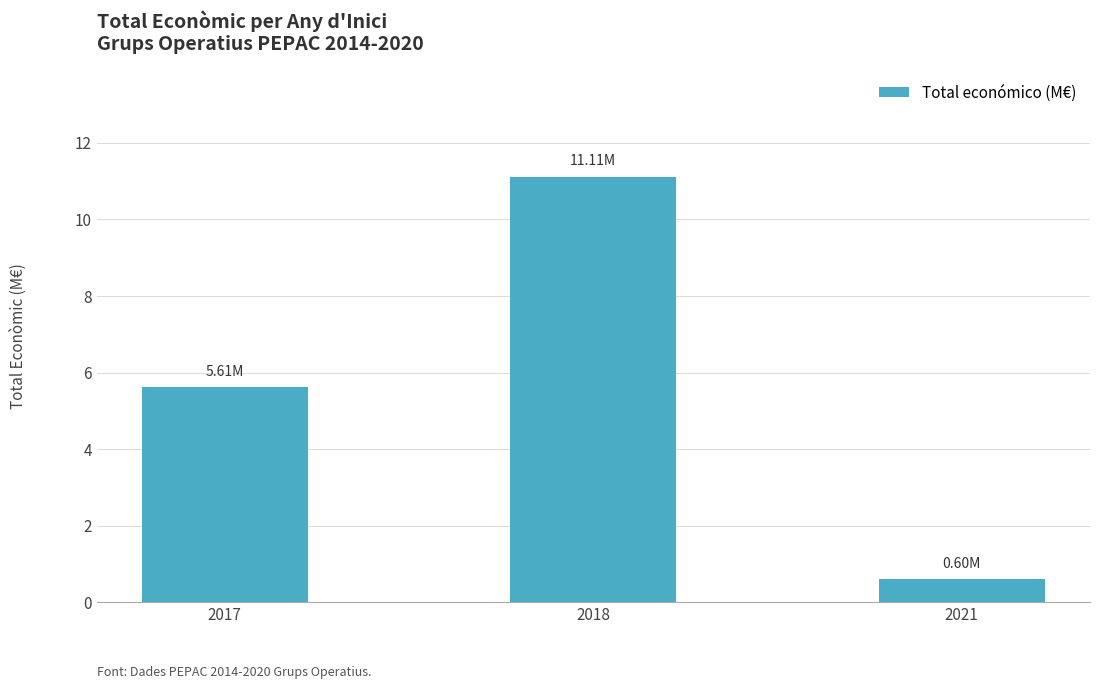

What is the change in value from 2017 to 2021?

-5.0